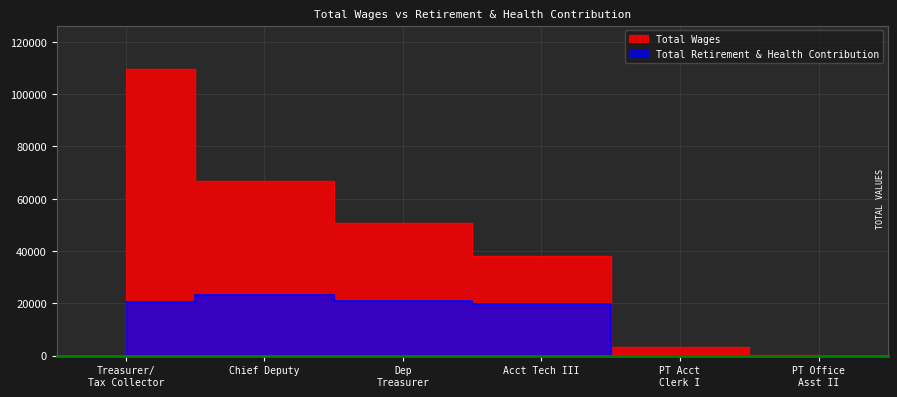

Rank the series by their maximum value, from lowest to highest.

Total Retirement & Health Contribution, Total Wages